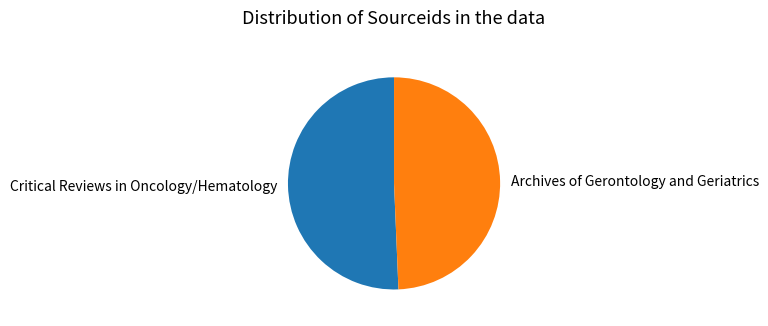

The Critical Reviews in Oncology/Hematology slice represents 51% of the pie. True or false?

True